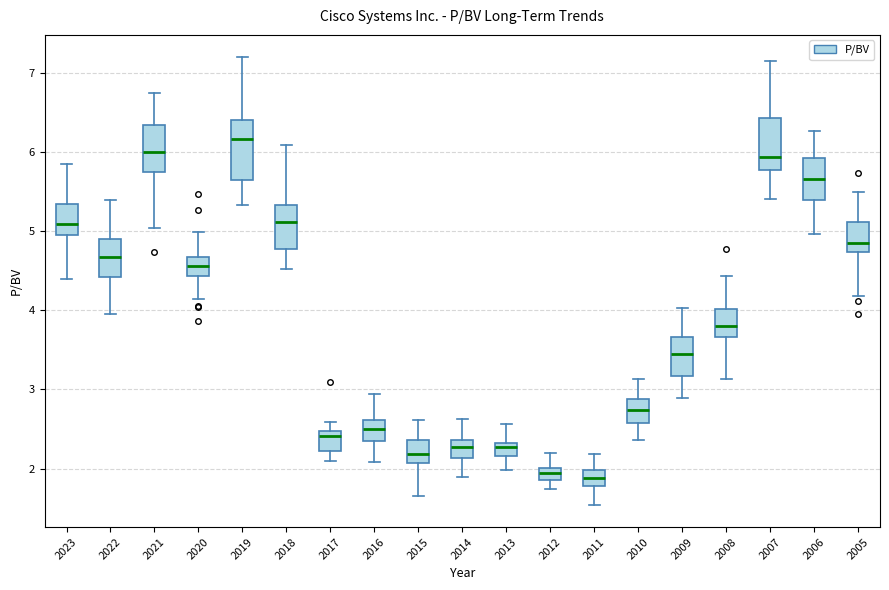

Where is the upper edge of the box at x = 2017 on the y-axis? The values are not printed on the chart, so give them approximately, as read against the axis.

2.5